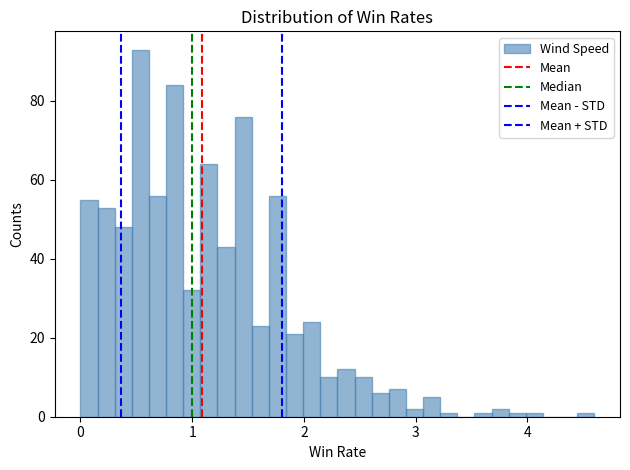

Read against the x-axis, roughly where is the centre of the tallest bar?

0.5